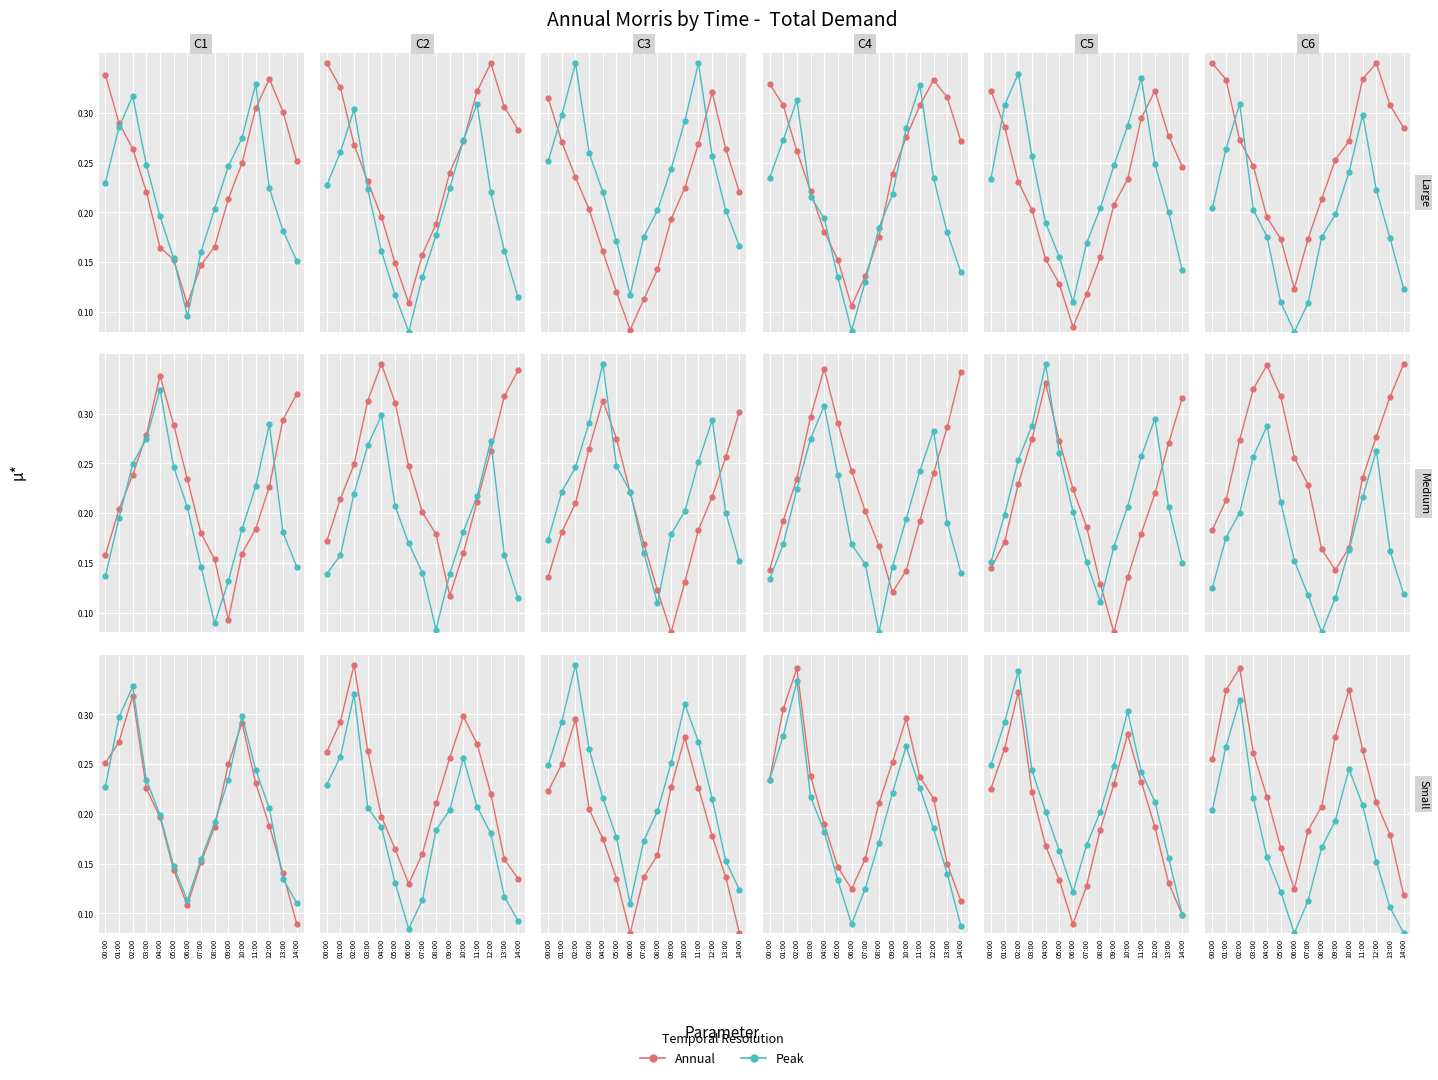

Reading left to right, extract all data points from this chart.

Annual: 00:00=0.3	01:00=0.3	02:00=0.3	03:00=0.3	04:00=0.2	05:00=0.2	06:00=0.1	07:00=0.2	08:00=0.2	09:00=0.3	10:00=0.3	11:00=0.3	12:00=0.2	13:00=0.2	14:00=0.1
Peak: 00:00=0.2	01:00=0.3	02:00=0.3	03:00=0.2	04:00=0.2	05:00=0.1	06:00=0.1	07:00=0.1	08:00=0.2	09:00=0.2	10:00=0.2	11:00=0.2	12:00=0.2	13:00=0.1	14:00=0.1